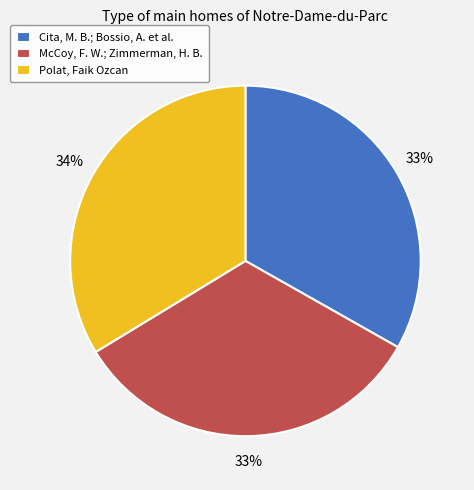

To the nearest percent, what is the average slice percentage?

33%